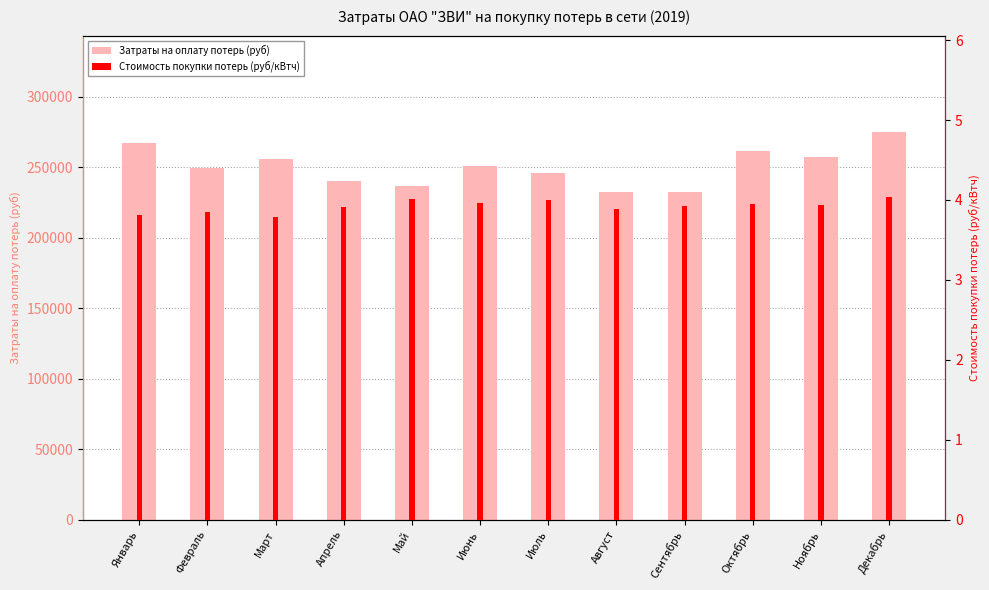

At which label is Затраты на оплату потерь (руб) closest to 253313?

Июнь